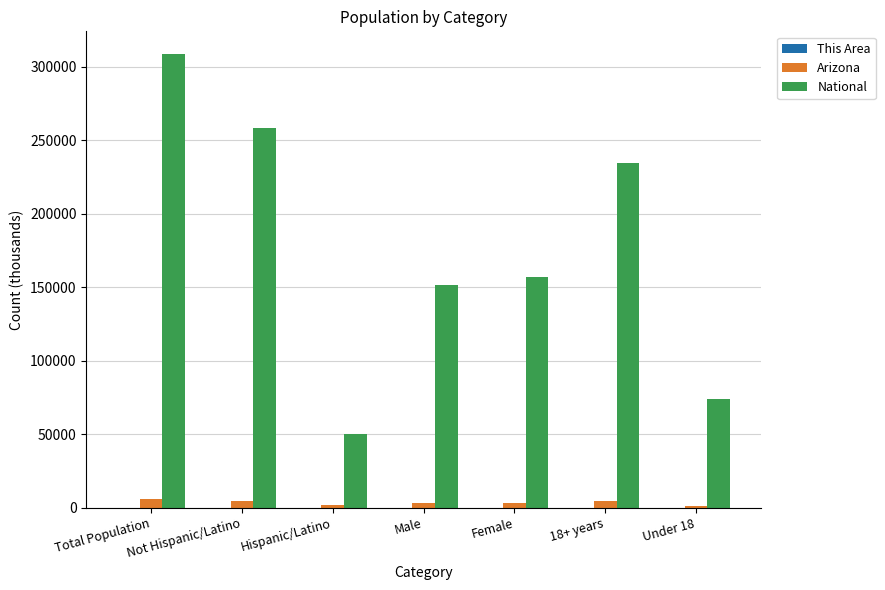

Are the bars grouped side by side (vs. stacked)?

Yes